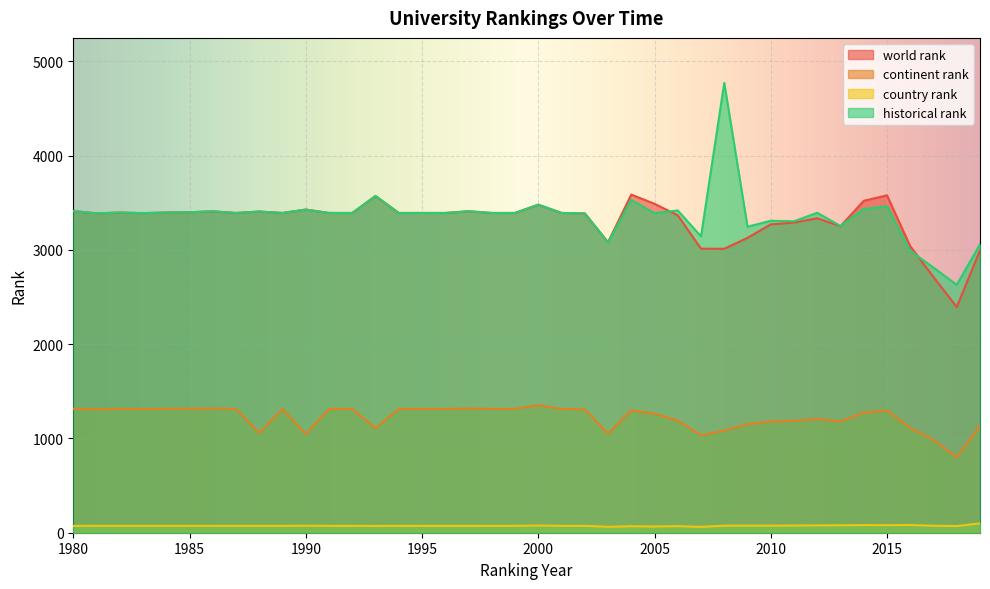

What is the total value across all series at 2016?

7221